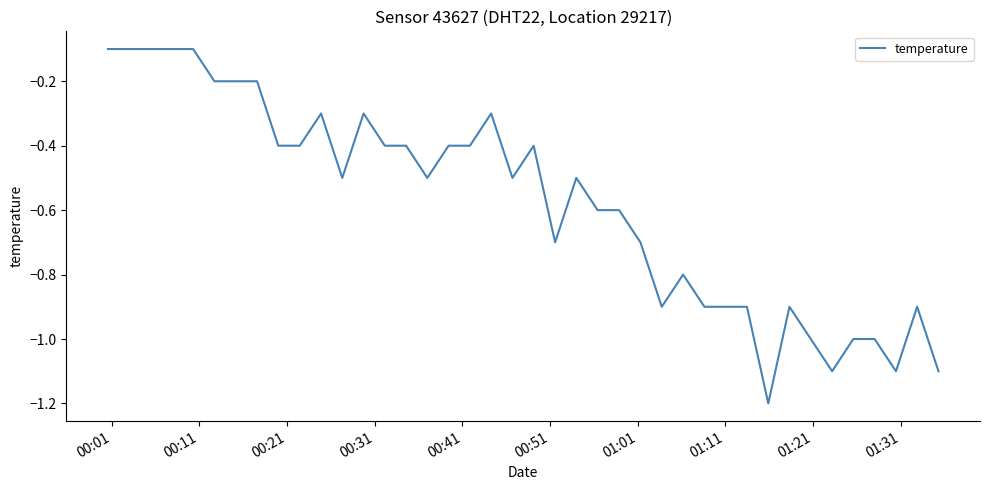

True or false: the data has more than 0 interior local peaks.

True